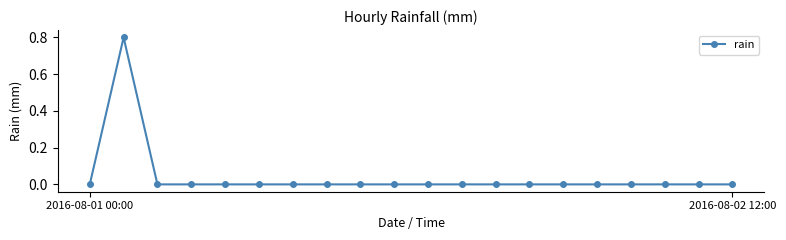

What is the greatest value displayed?

0.8